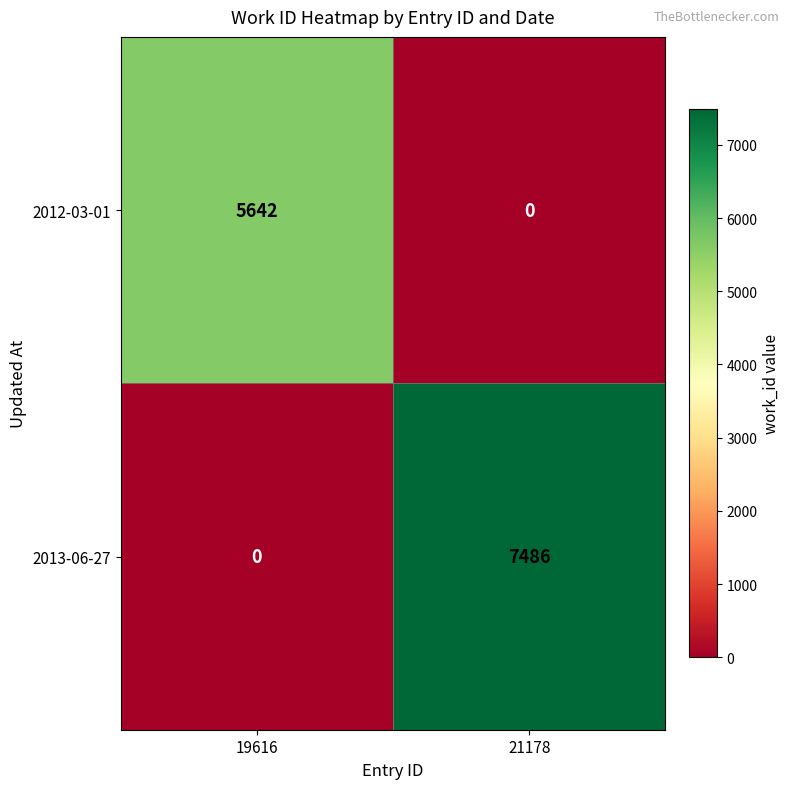

Reading left to right, what are all the values shown in this chart?

2012-03-01: 5642	0
2013-06-27: 0	7486